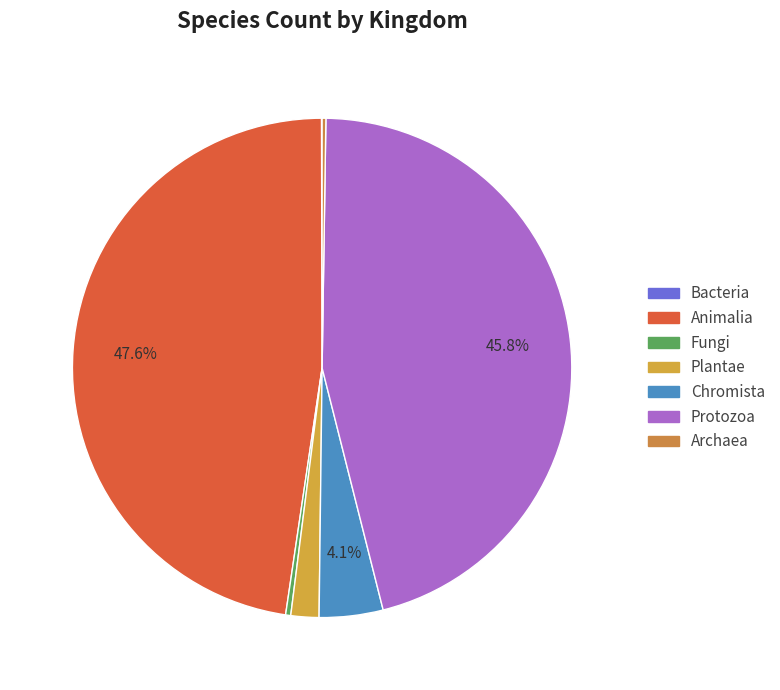

Count the number of slices in the pie.

7